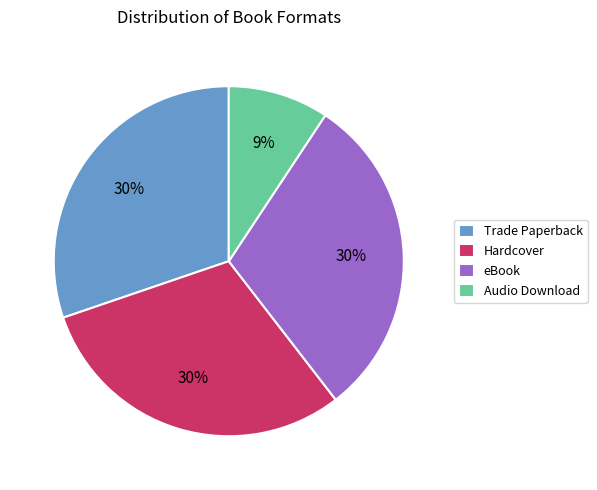

Which category has the smallest portion of the pie?

Audio Download